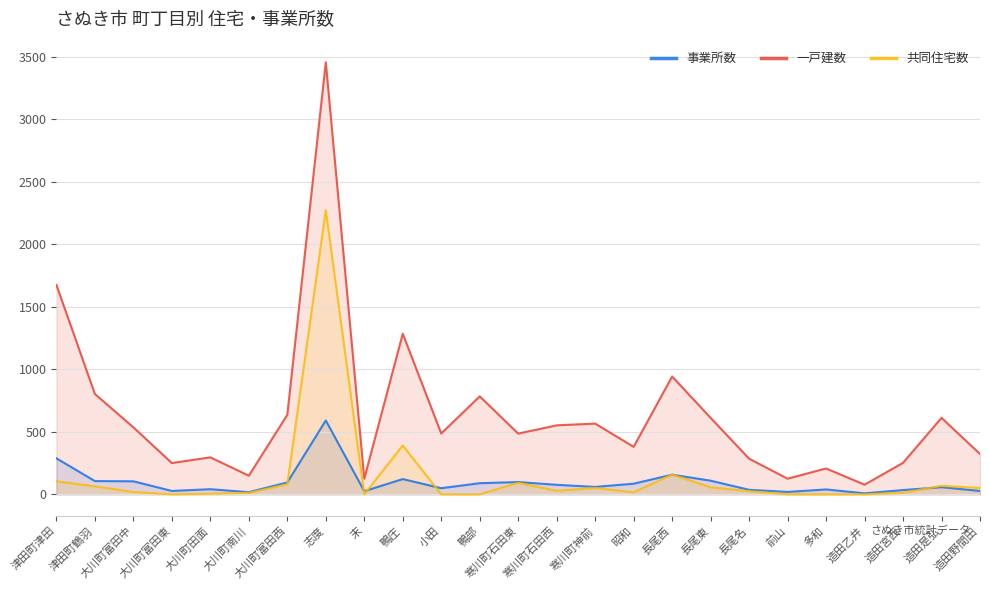

What value does the 事業所数 series have at 津田町津田, to the nearest 100?

300